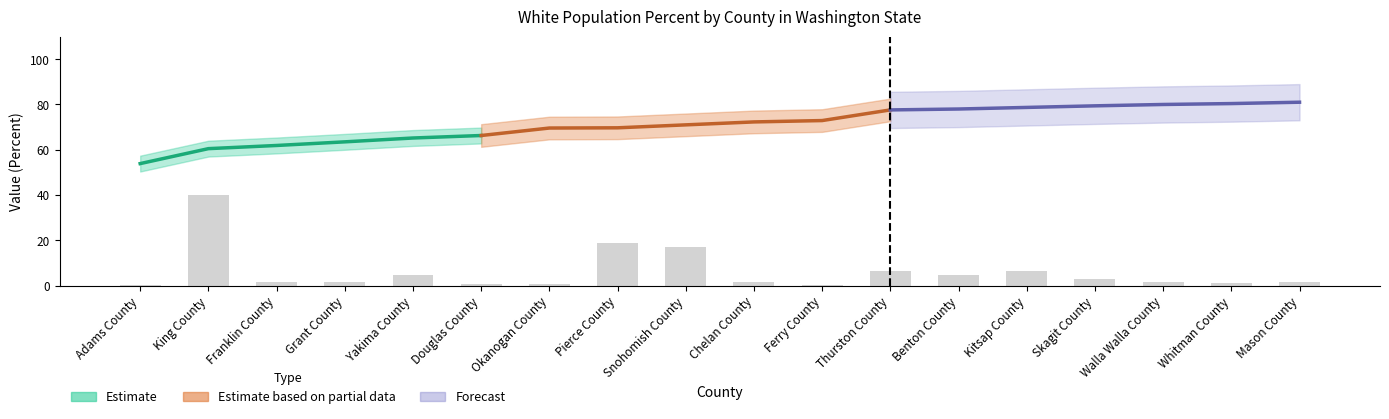

Approximately how many times larger is the value at Yakima County compared to Skagit County?

1.6